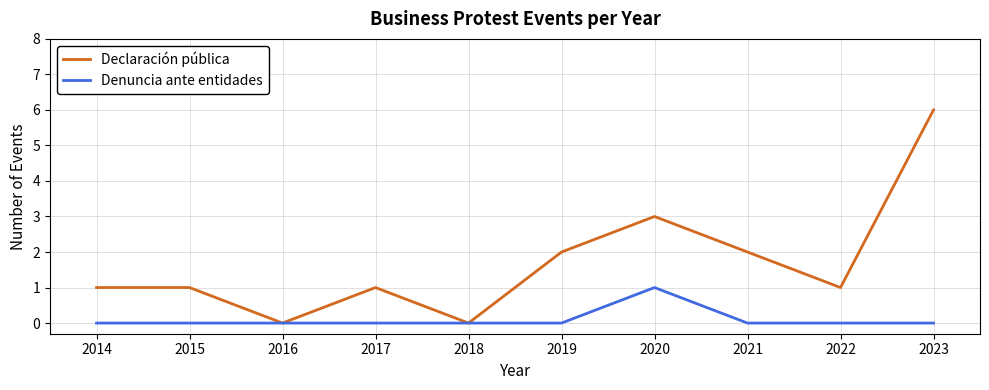

At which category does Declaración pública reach its first local valley?

2016